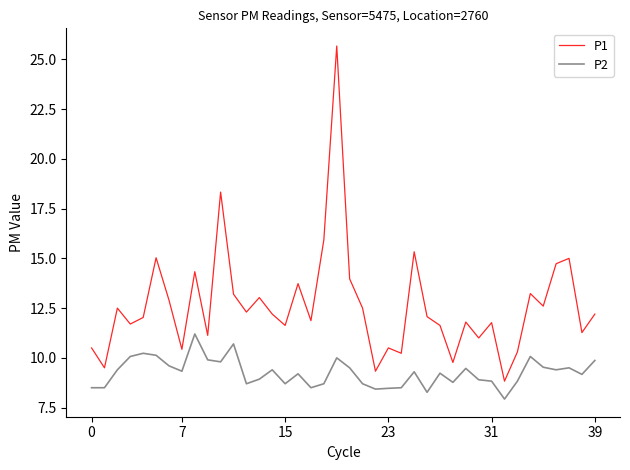

What is the difference between the maximum and minimum values in the P1 series?

16.8